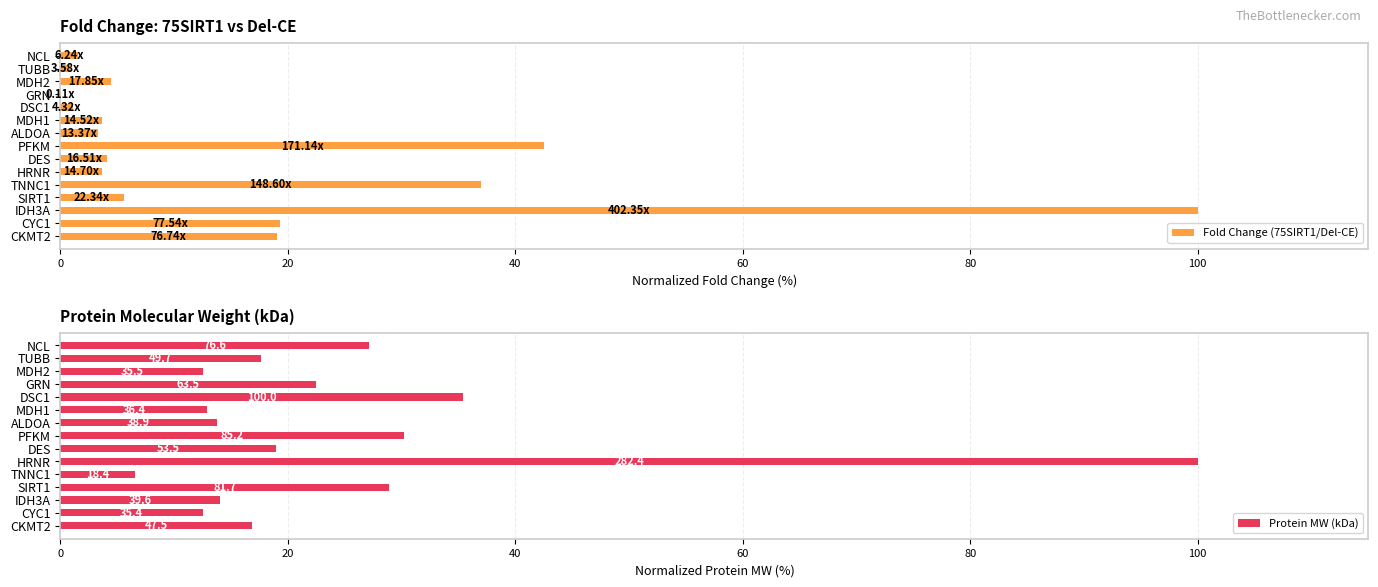

What is the highest value of the Fold Change (75SIRT1/Del-CE) series?

100.0